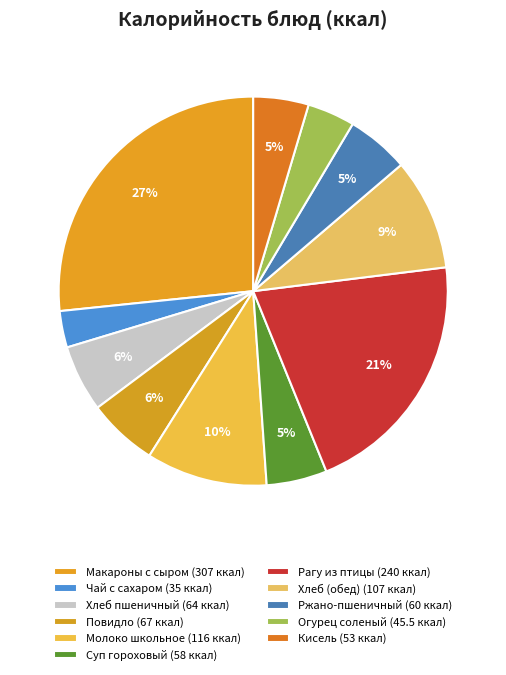

How many slices are in this pie chart?

11